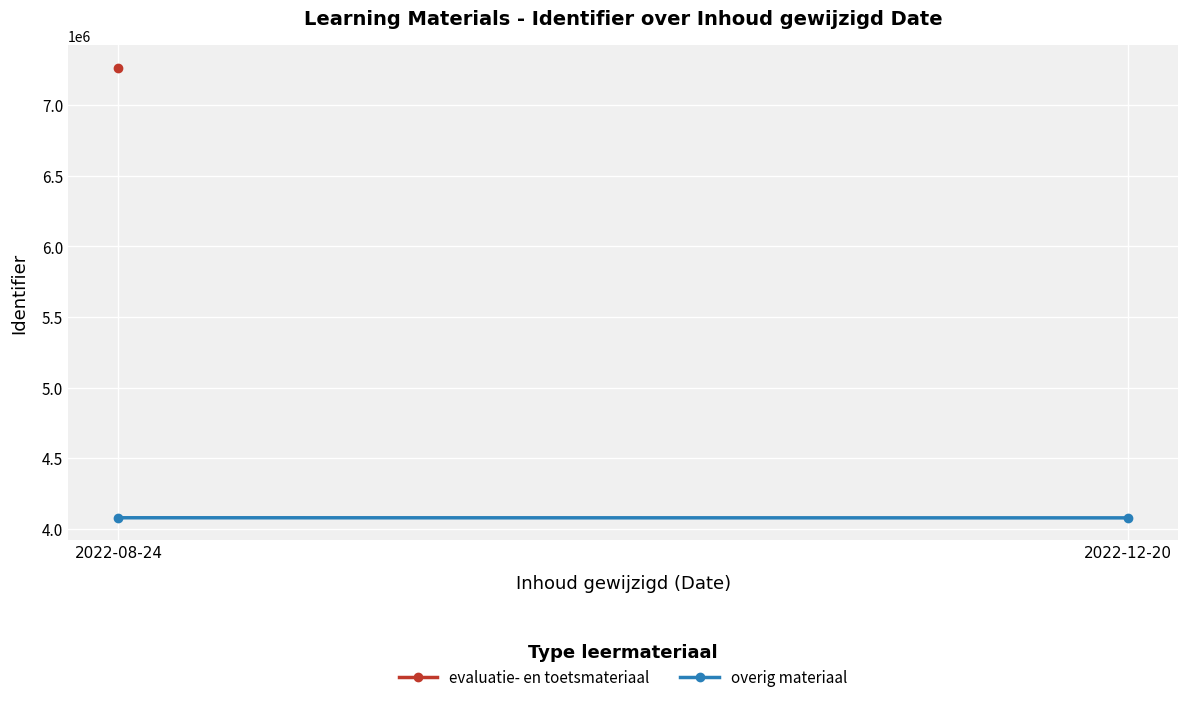

What is the change in value from 2022-08-24 to 2022-12-20?

-748.0